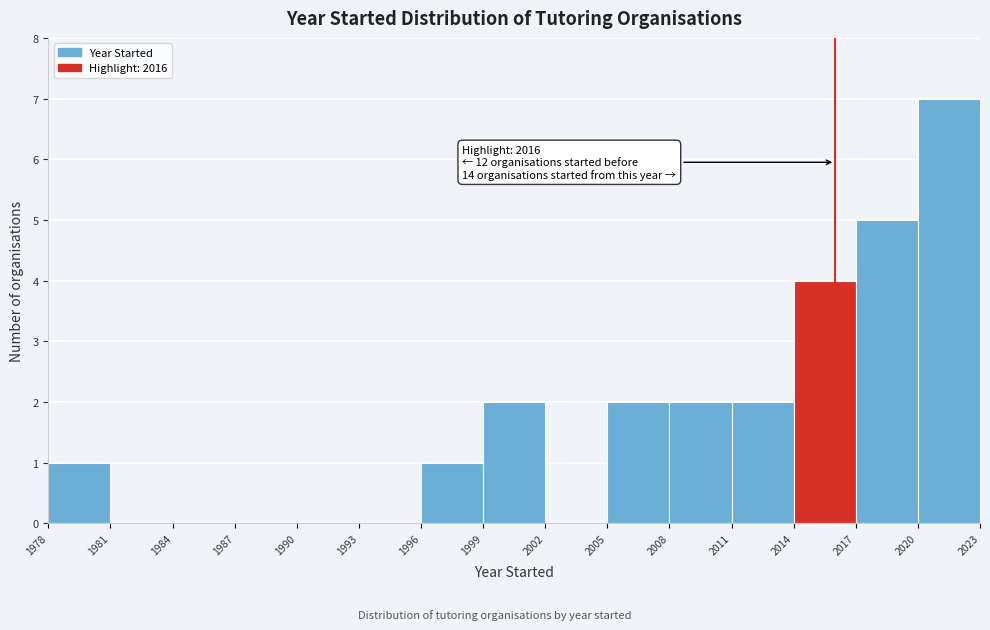

Which range on the x-axis has the tallest bar?

2020 to 2023